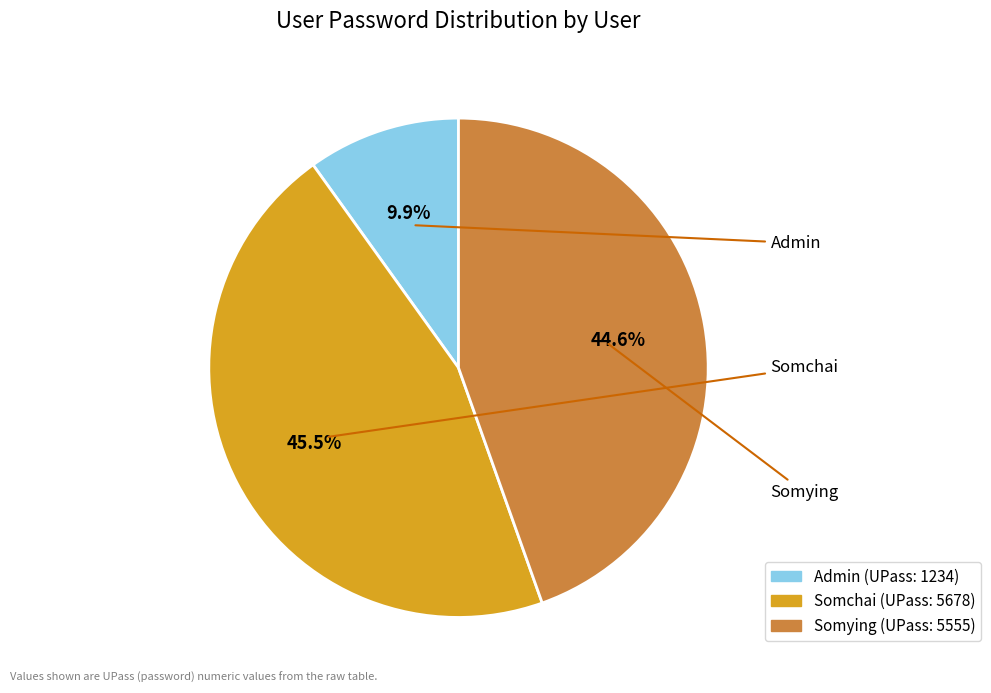

Does Admin account for over 50% of the chart?

No